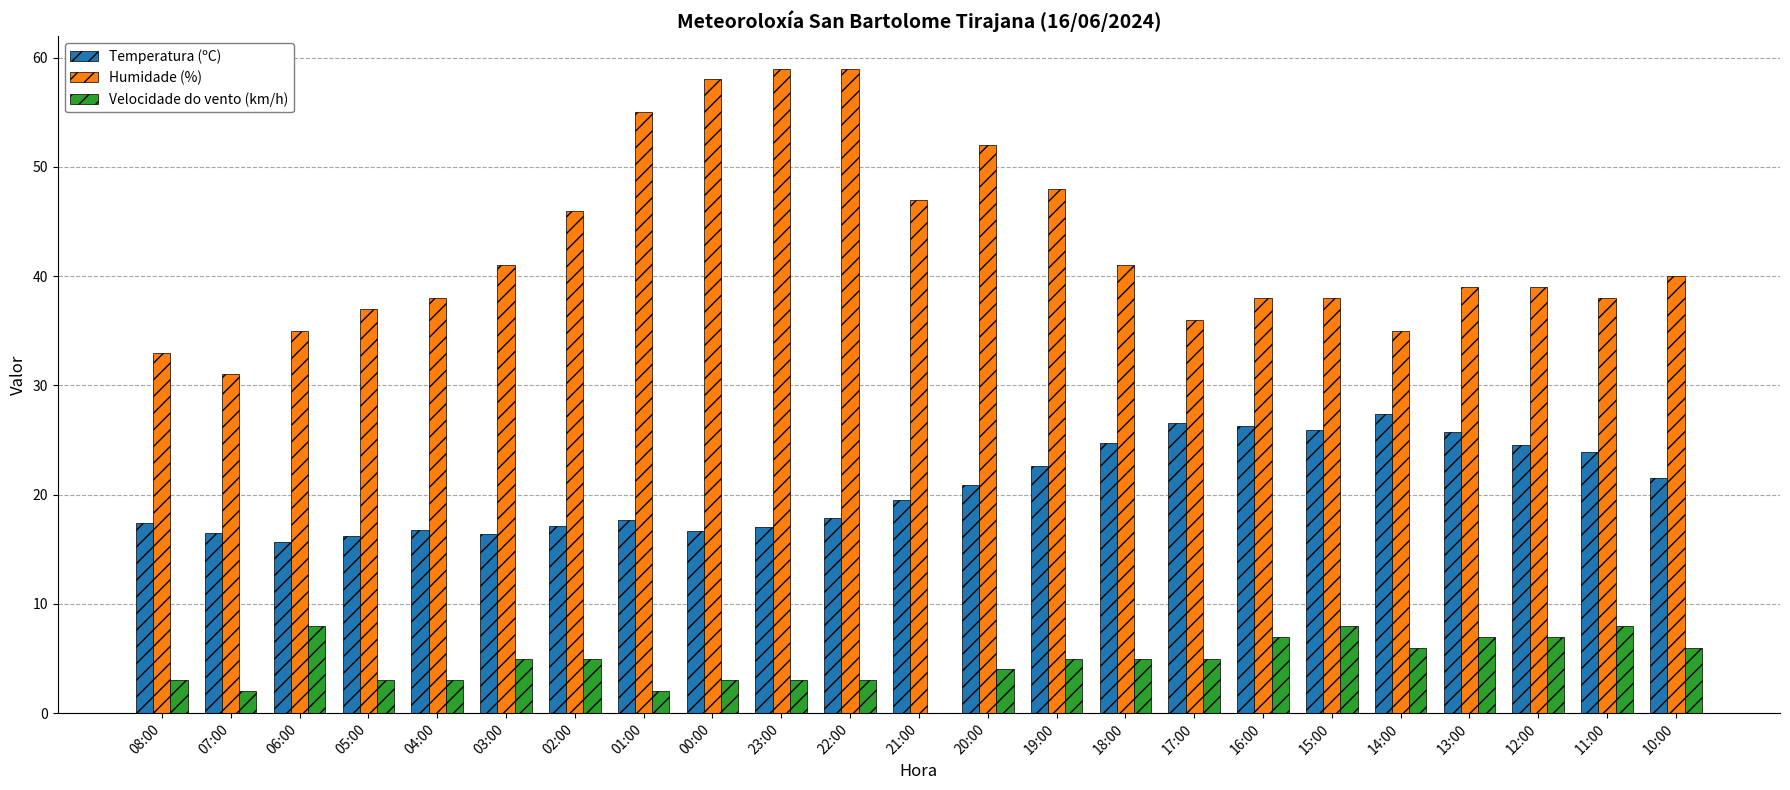

Are the bars horizontal?

No